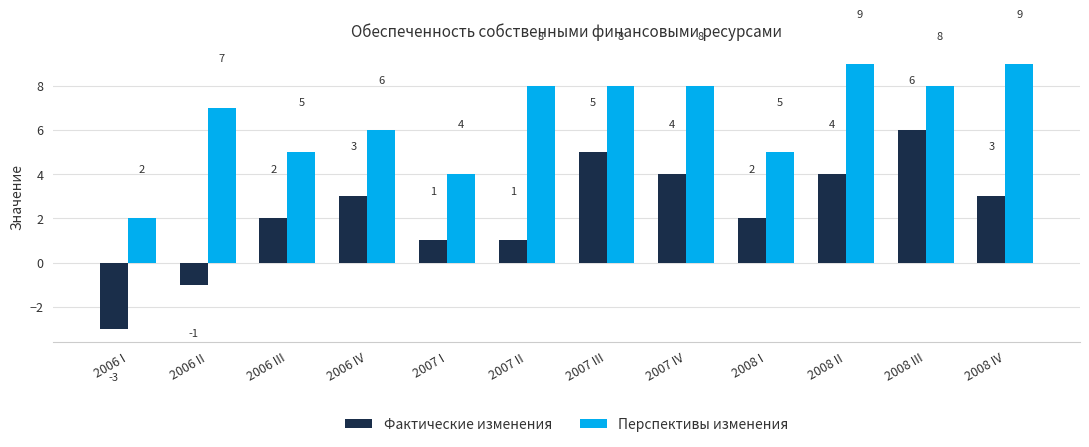

What is the minimum value shown in the chart?

-3